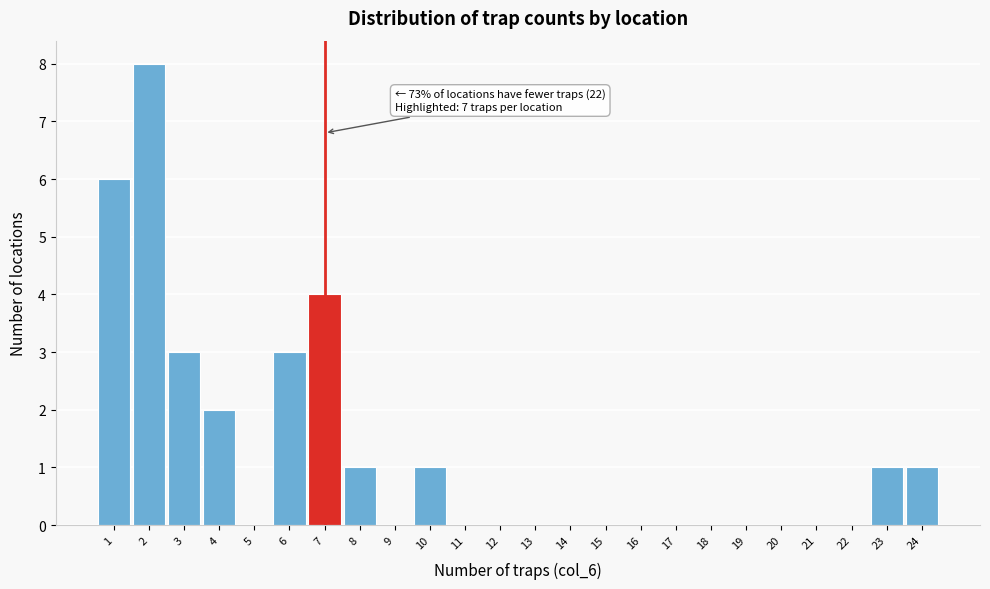

Over which range of the x-axis is the bar tallest?

1.5 to 2.5